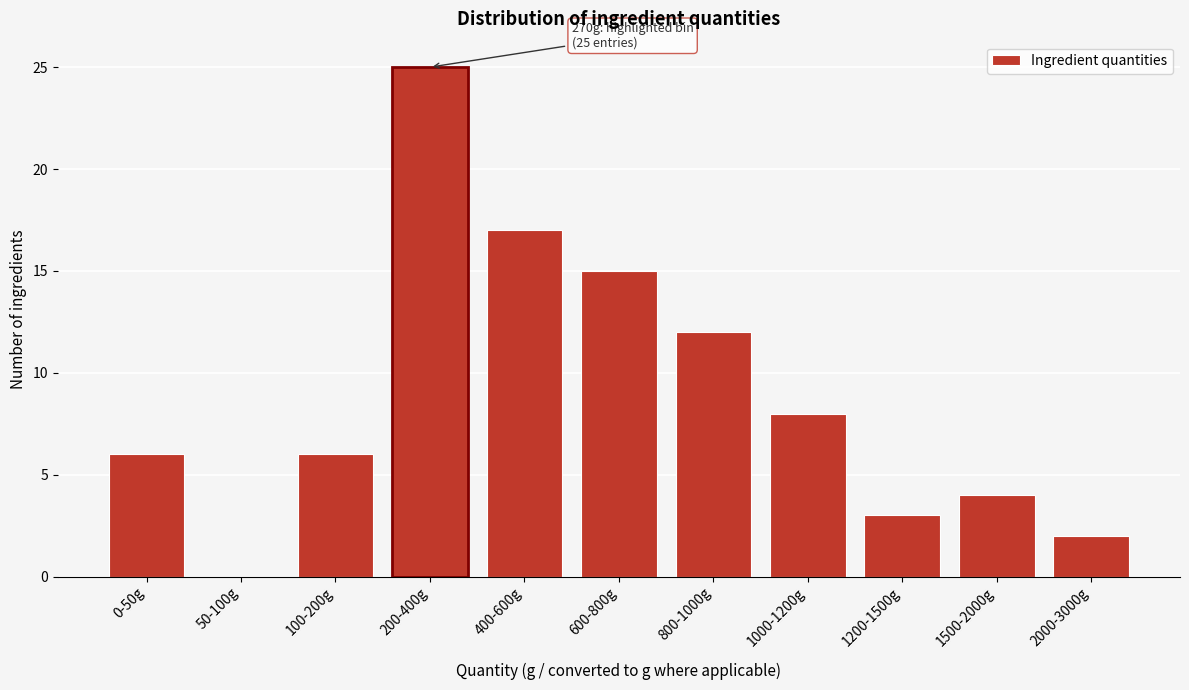

Reading left to right, transcribe all the data shown in this chart.

0-50g=6	50-100g=0	100-200g=6	200-400g=25	400-600g=17	600-800g=15	800-1000g=12	1000-1200g=8	1200-1500g=3	1500-2000g=4	2000-3000g=2